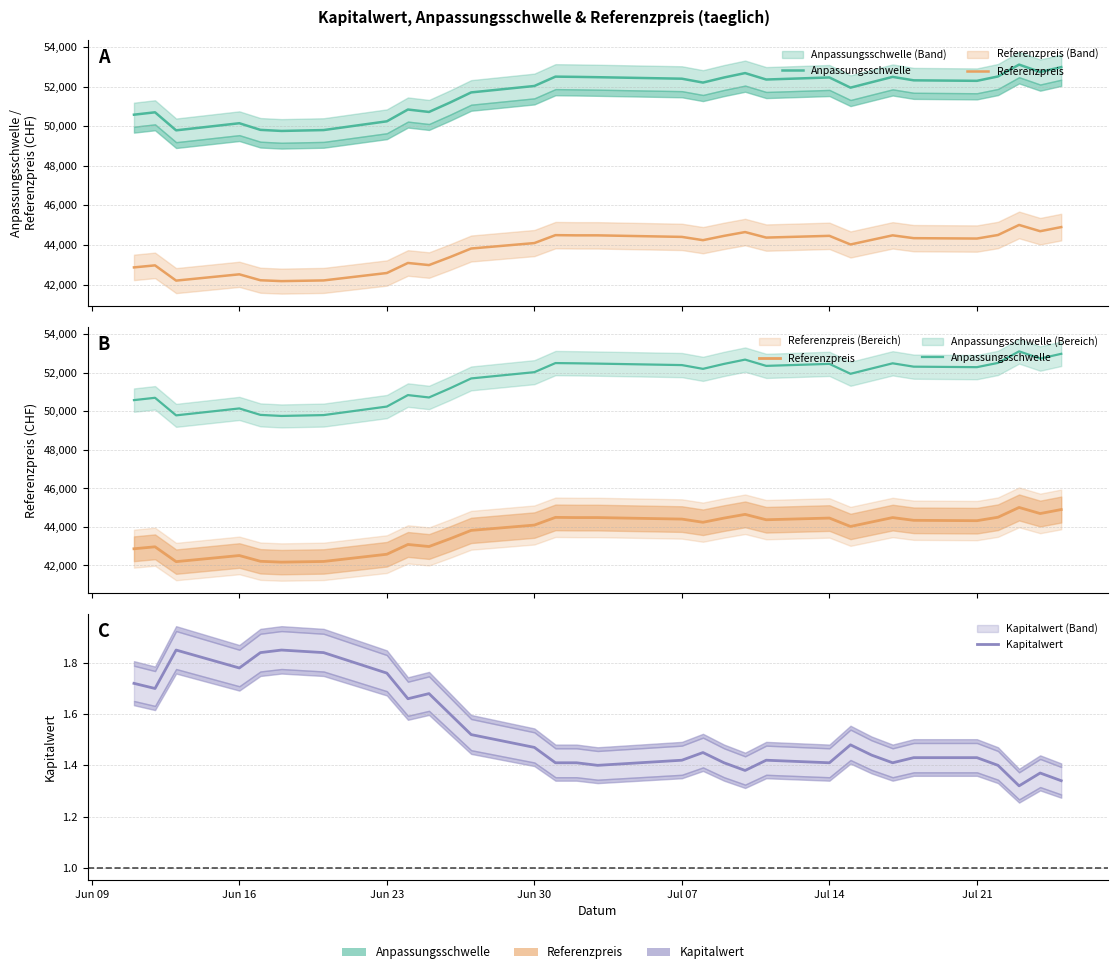

What is the value of the Anpassungsschwelle point at the 19th from the left?

52460.8